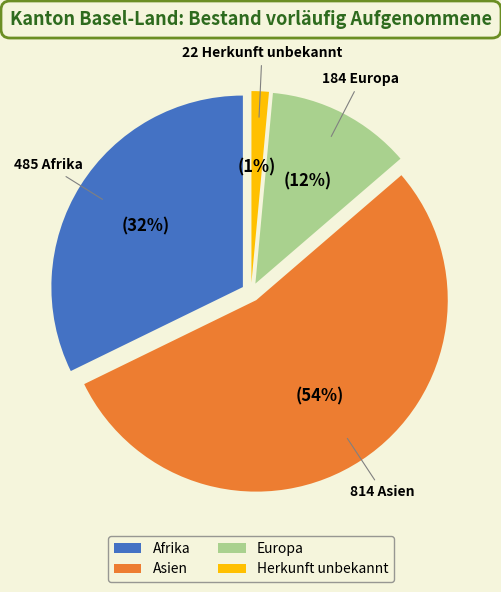

What percentage is the Afrika slice, to the nearest percent?

32%